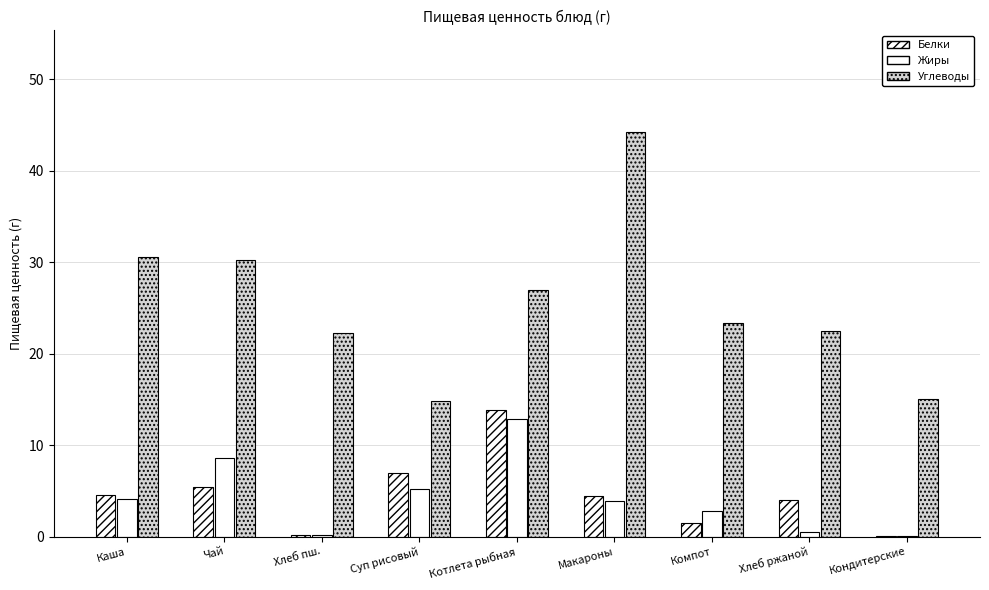

What is the sum of all Жиры values?

38.1